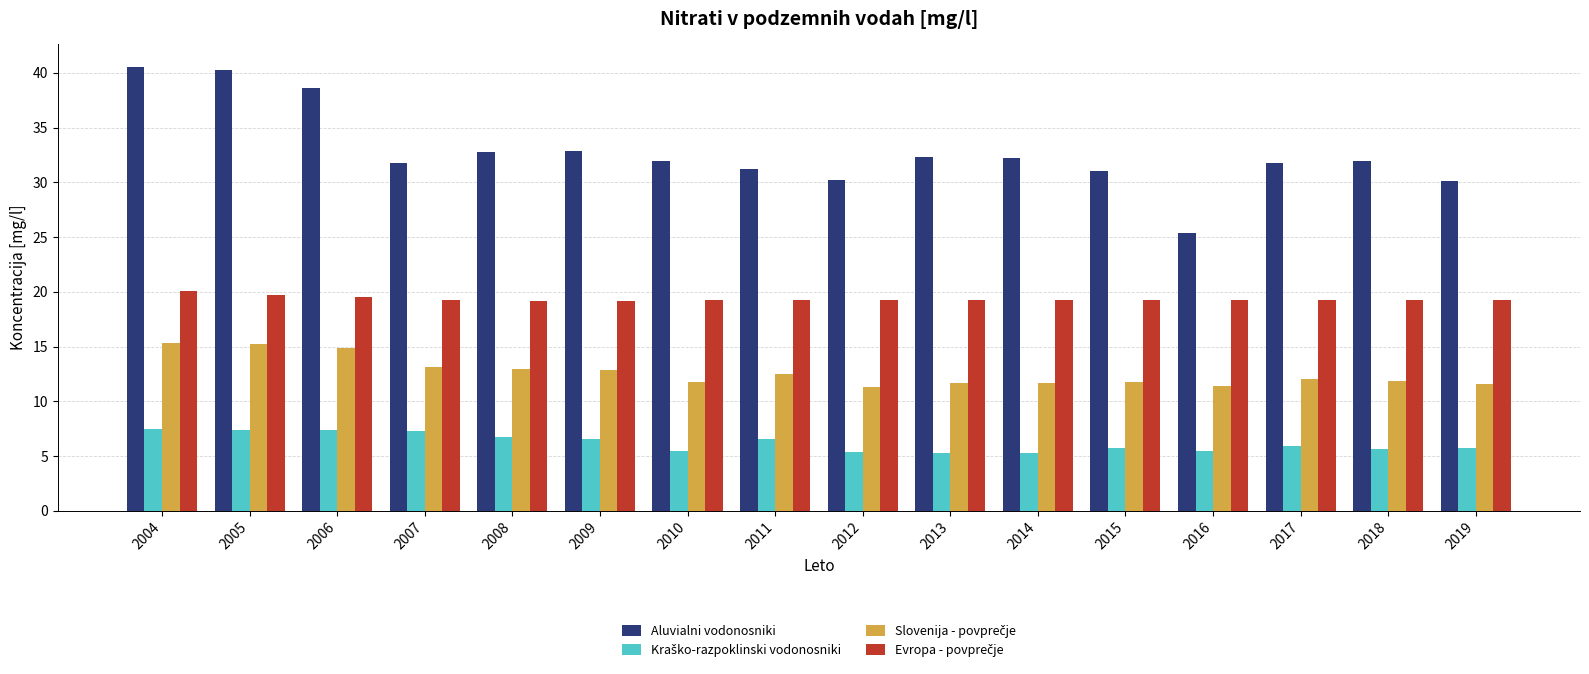

What is the minimum value shown in the chart?

5.3